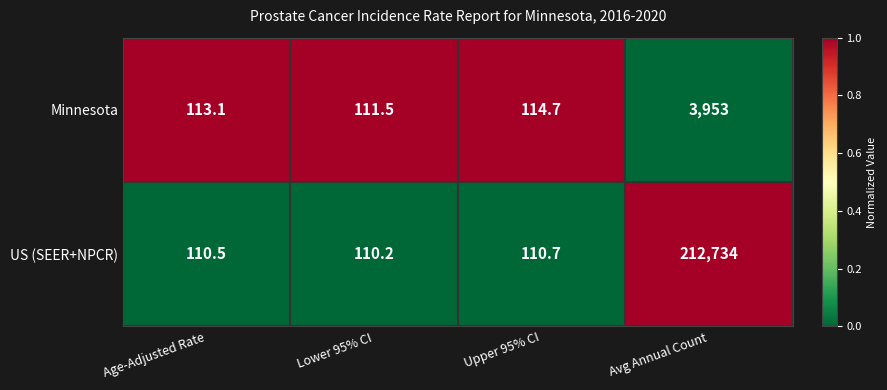

Reading left to right, transcribe all the data shown in this chart.

Minnesota: 113.1	111.5	114.7	3953.0
US (SEER+NPCR): 110.5	110.2	110.7	212734.0